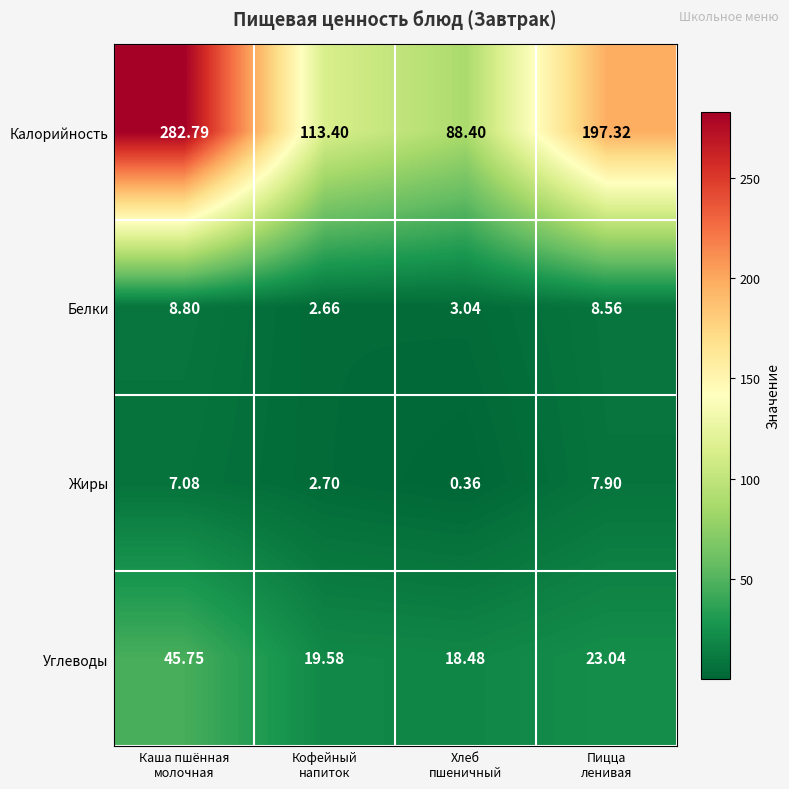

At which category does the chart reach its peak across all series?

Каша пшённая
молочная